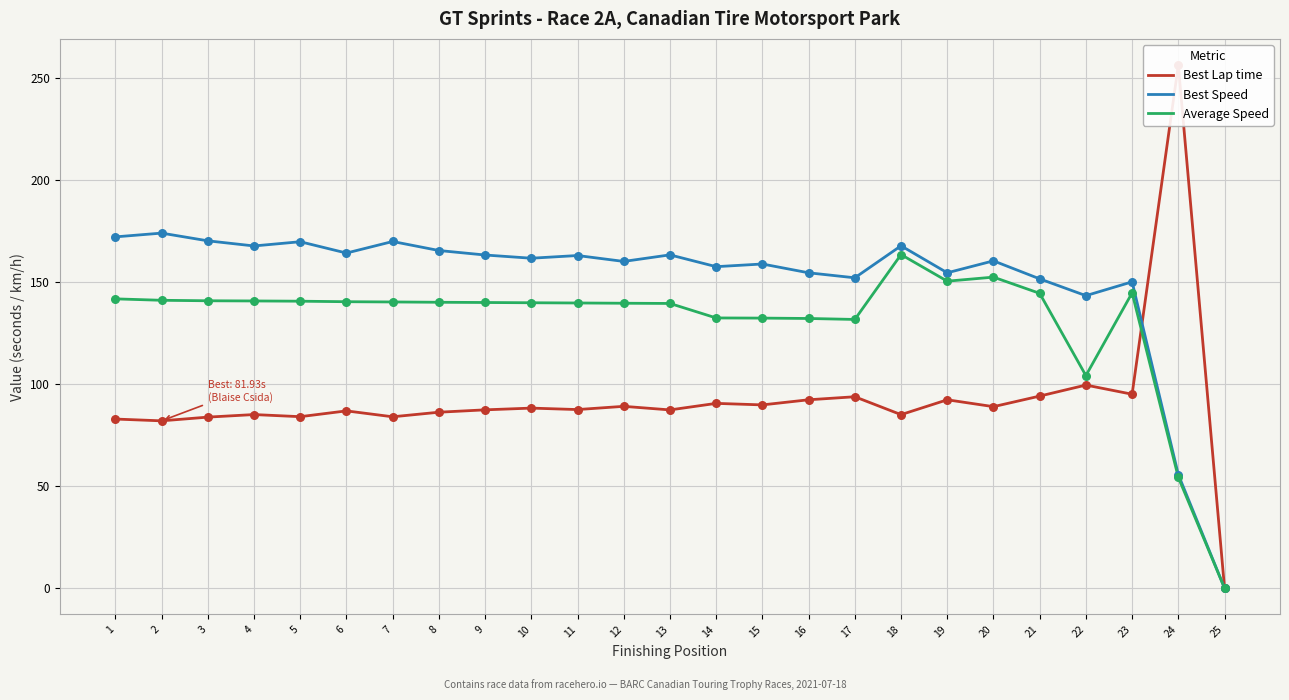

What is the total value across all series at 3?

394.6